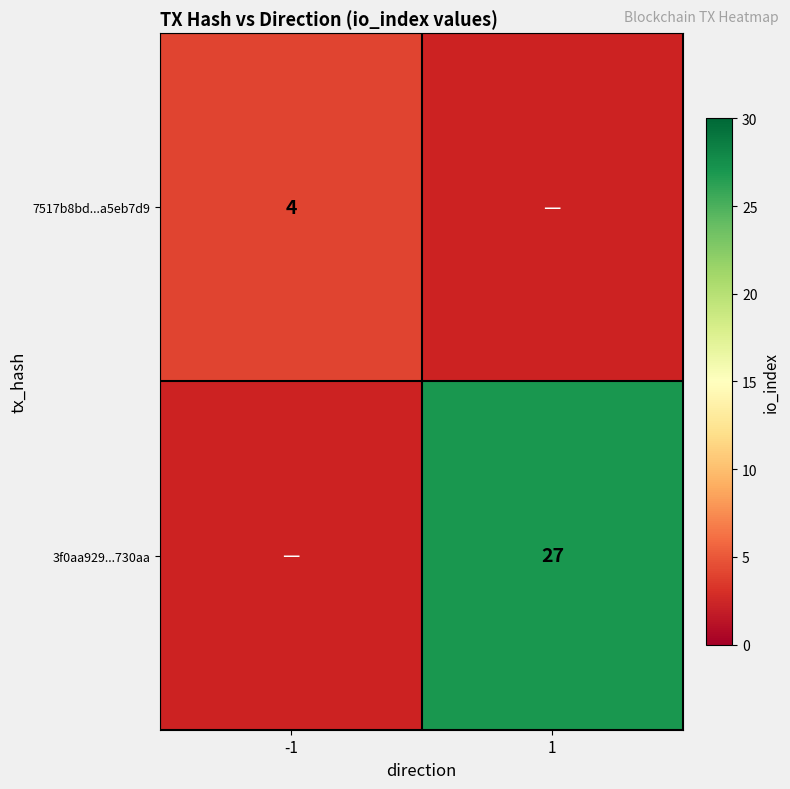

What is the smallest value displayed?

4.0